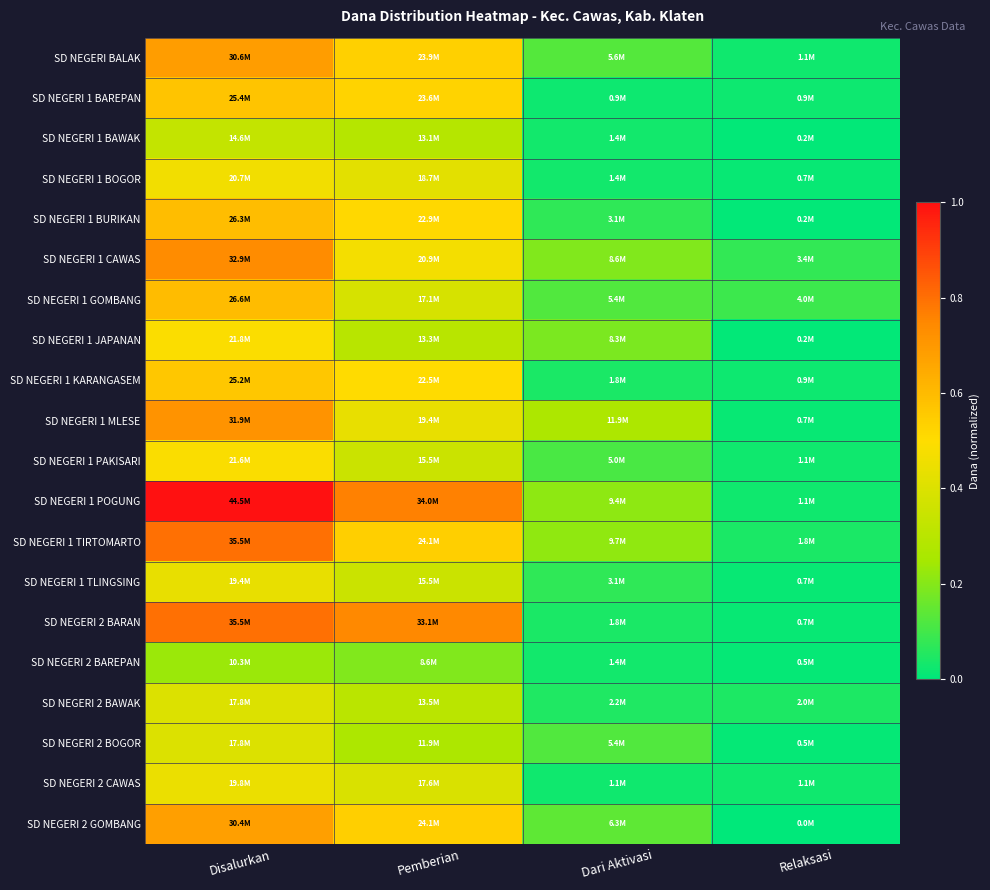

At which category is the sum across all series the highest?

Disalurkan